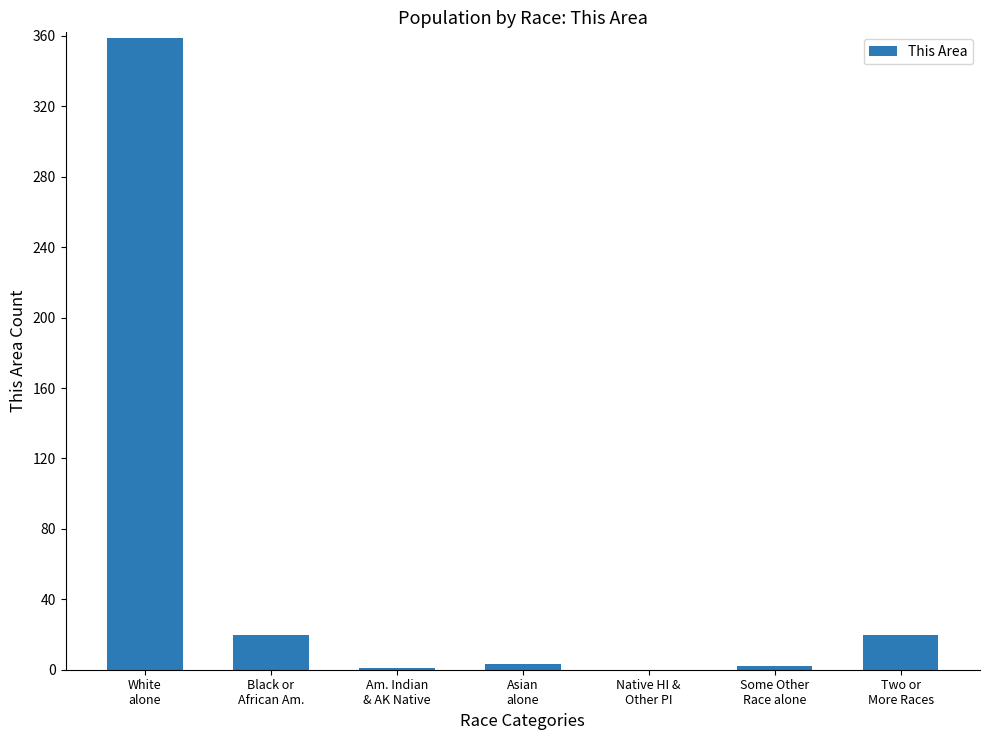

What is the greatest value displayed?

359